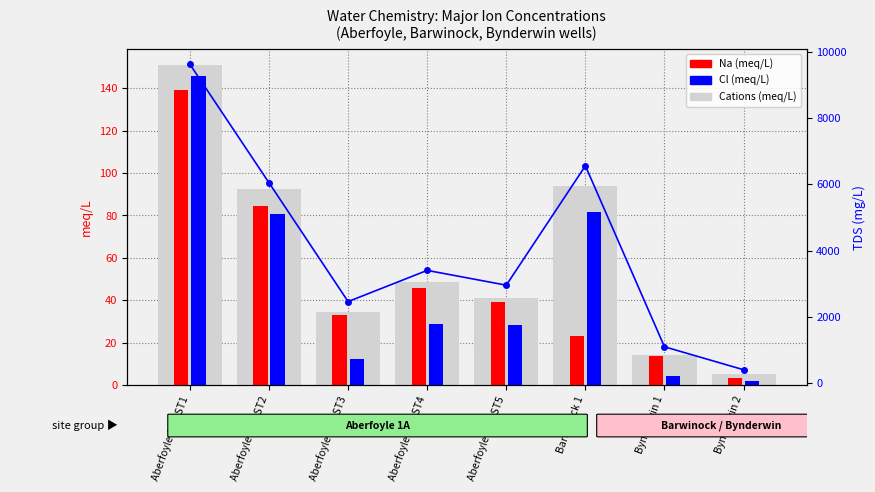

The Cl (meq/L) series shows 28.7 at Aberfoyle 1A DST4. True or false?

True